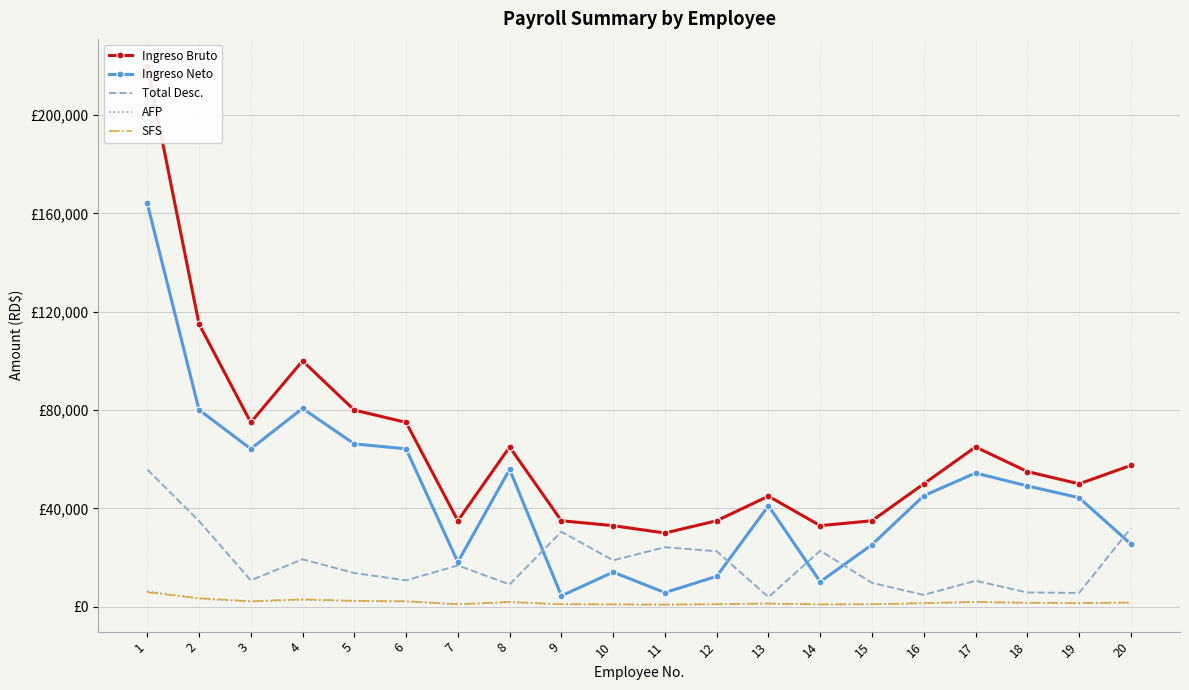

Which series ends up on top after the final intersection of Total Desc. and Ingreso Neto?

Total Desc.